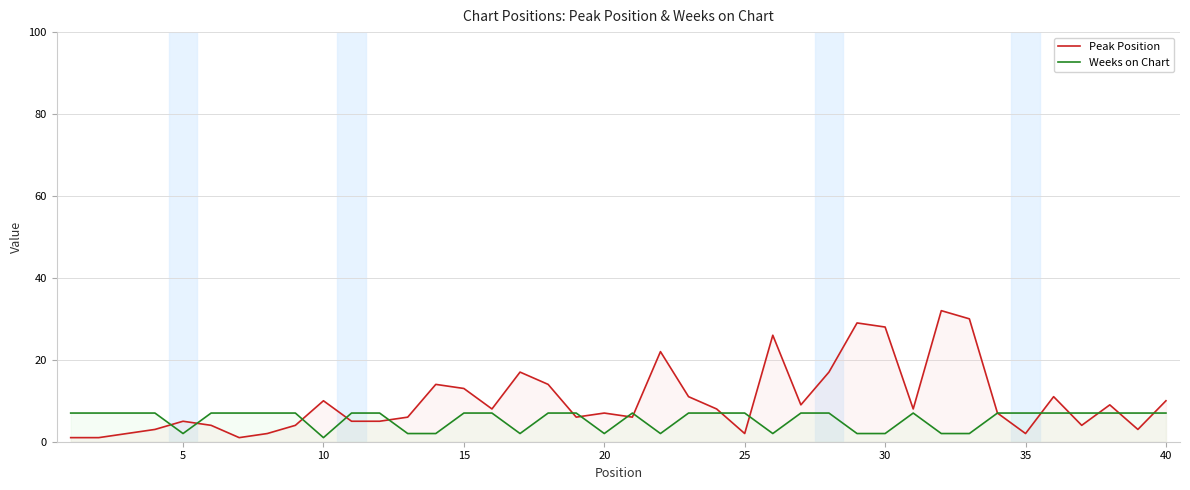

Rank the series by their average value, from highest to lowest.

Peak Position, Weeks on Chart